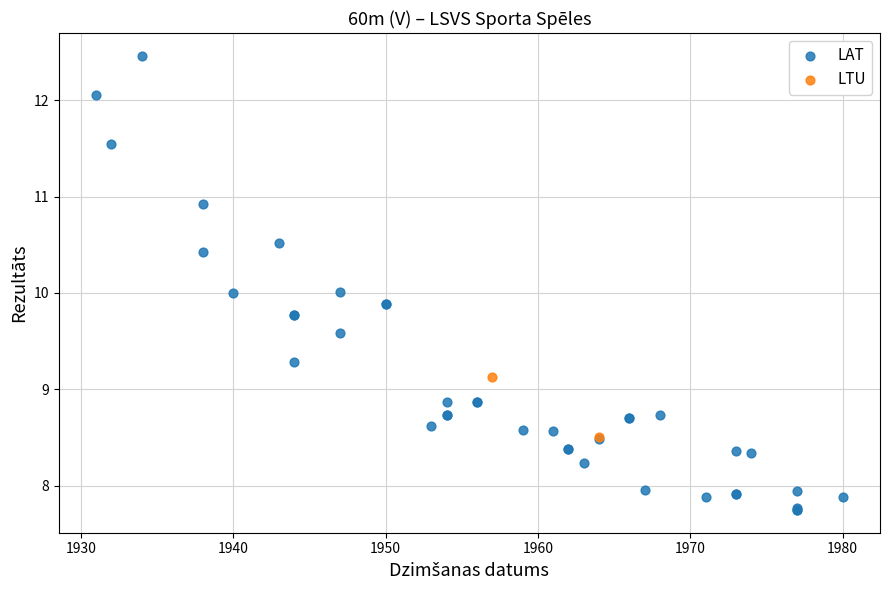

What are all the series names shown in the legend?

LAT, LTU